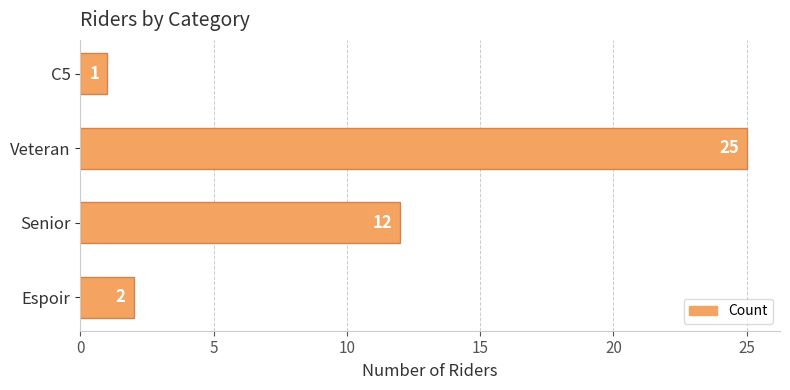

At which label is the value closest to 13?

Senior